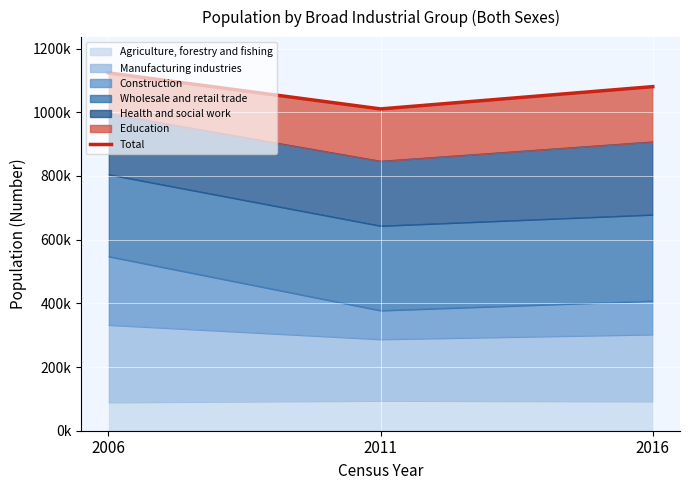

What is the ratio of the value at 2006 to the value at 2011?

1.1